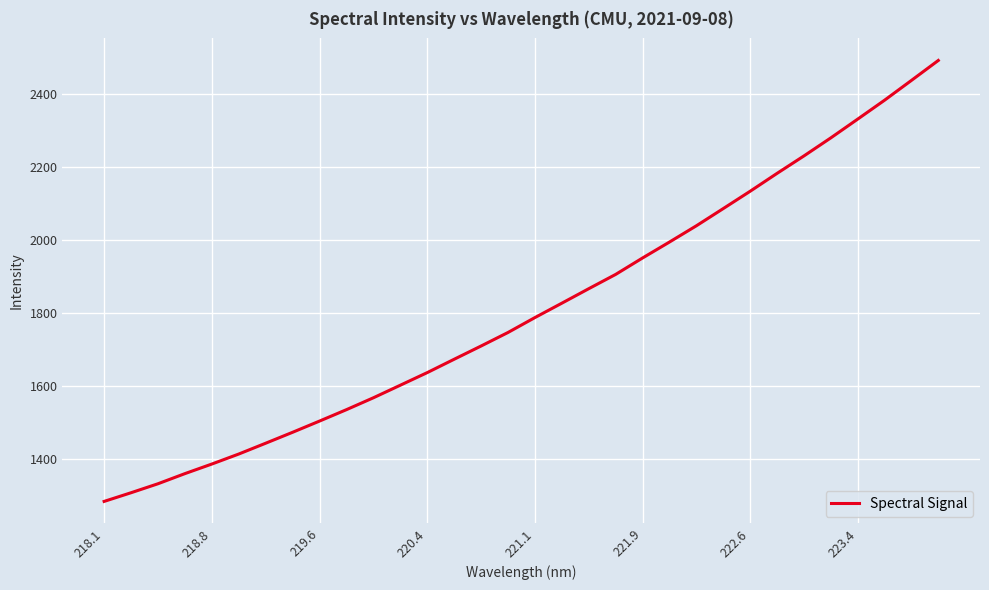

What is the smallest value displayed?

1285.3